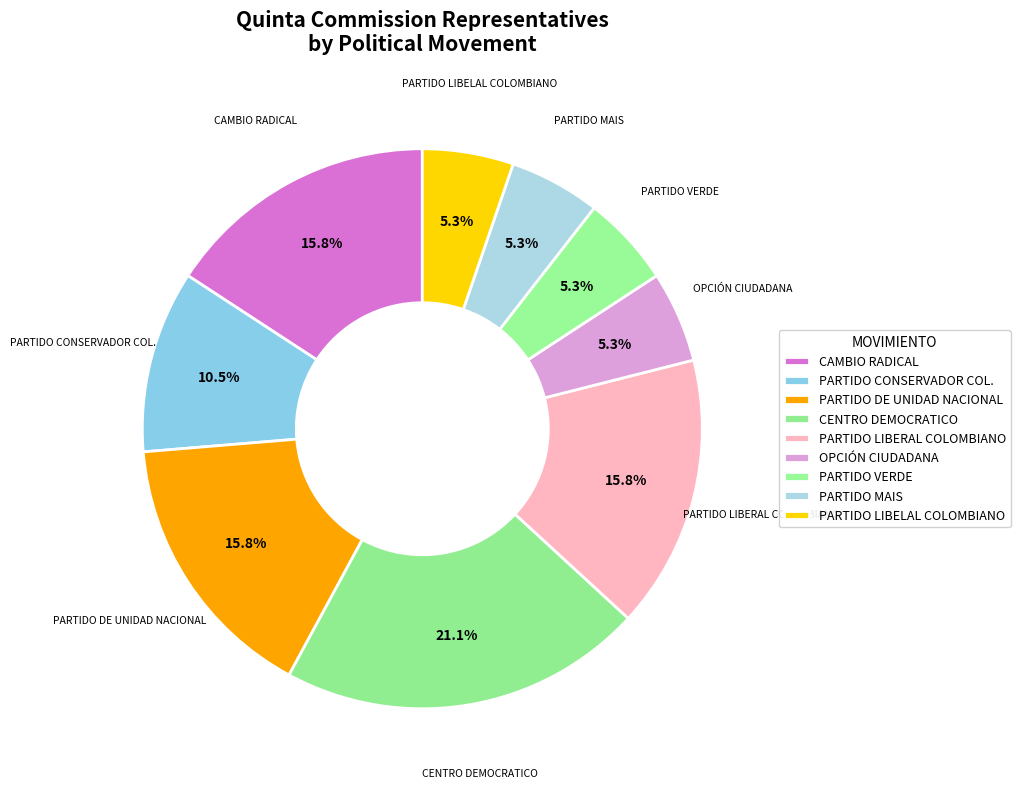

The CAMBIO RADICAL slice represents 6% of the pie. True or false?

False